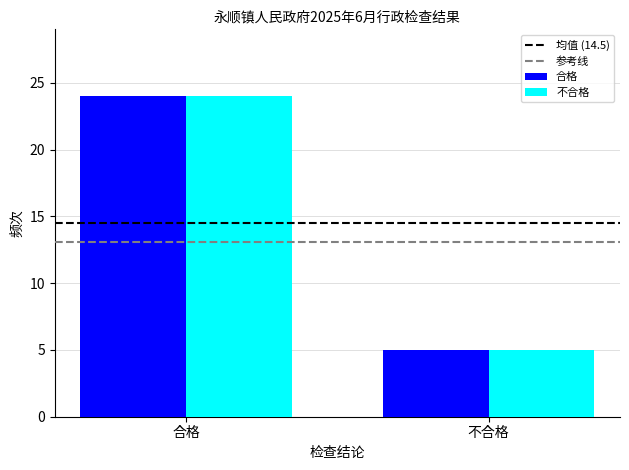

At which category does the chart reach its minimum across all series?

不合格